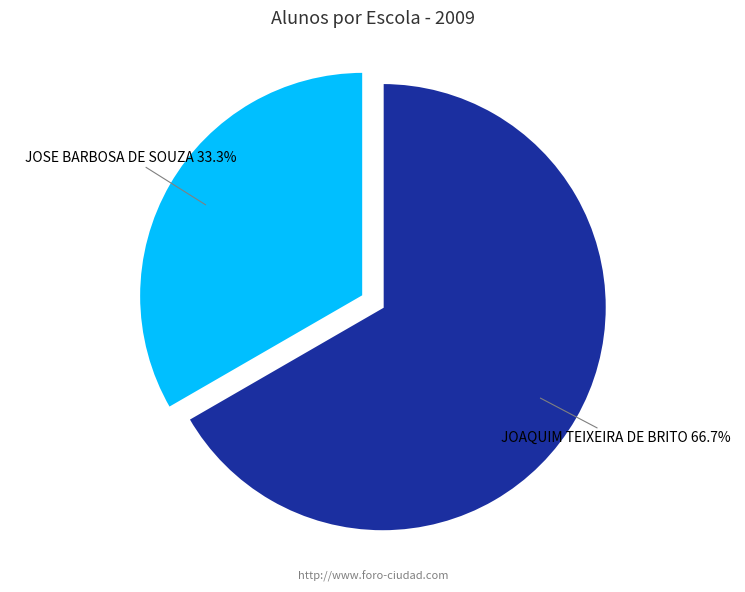

Is there a majority slice in this chart?

Yes